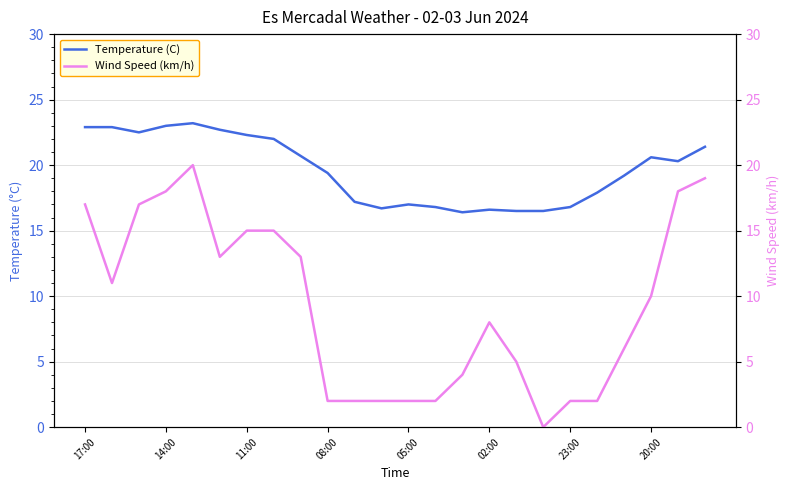

What is the minimum value for Temperature (C)?

16.4